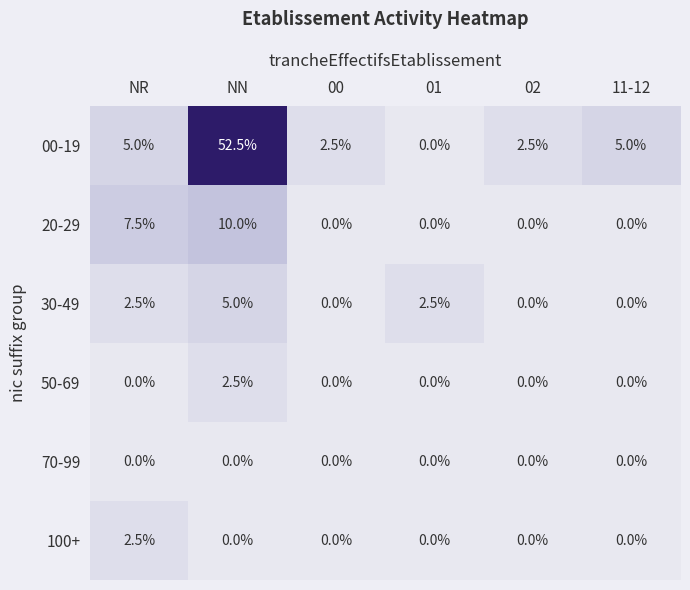

The value of 100+ at 11-12 is 0.0. True or false?

True